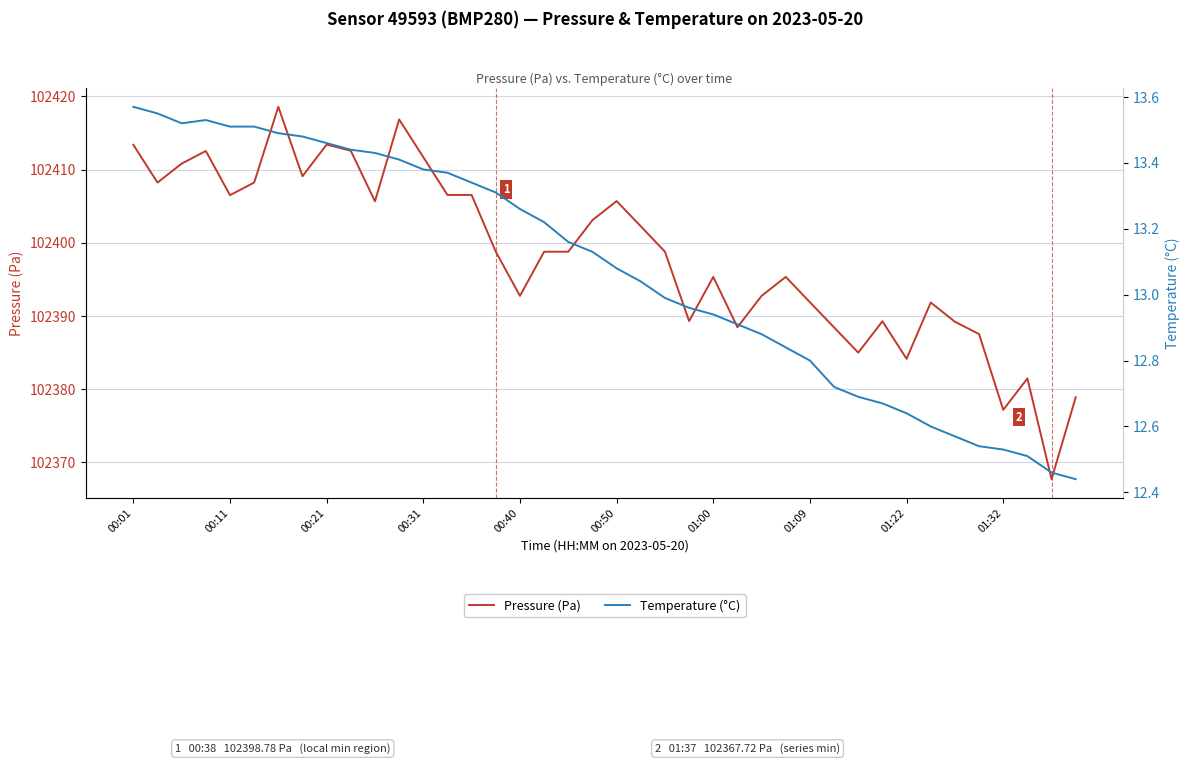

What is the difference between the highest and lowest values at 01:22?

102371.5